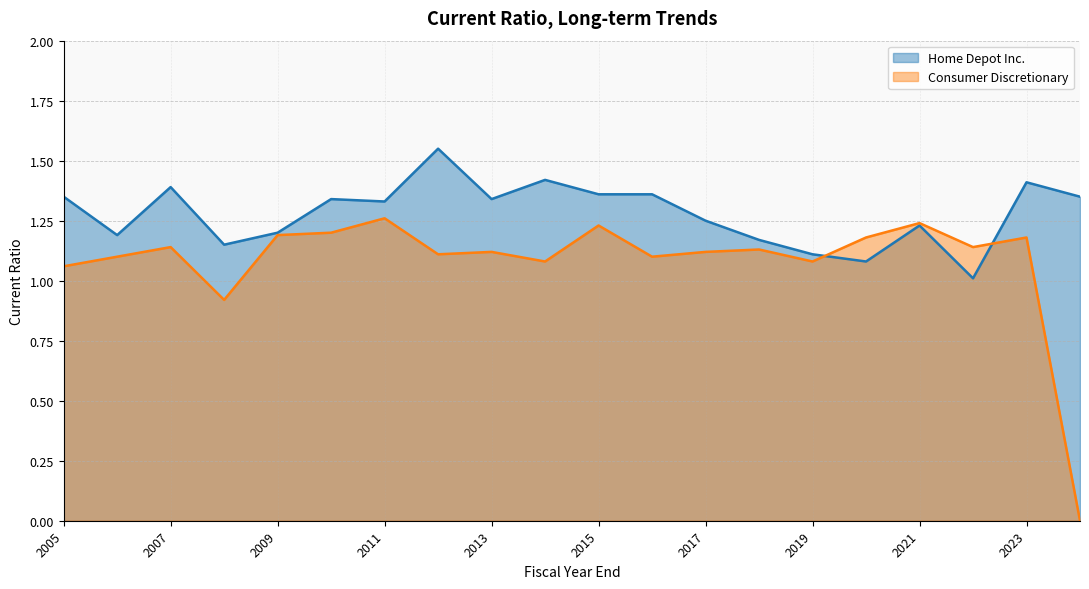

Which category has the lowest value in the Consumer Discretionary series?

2024-01-28